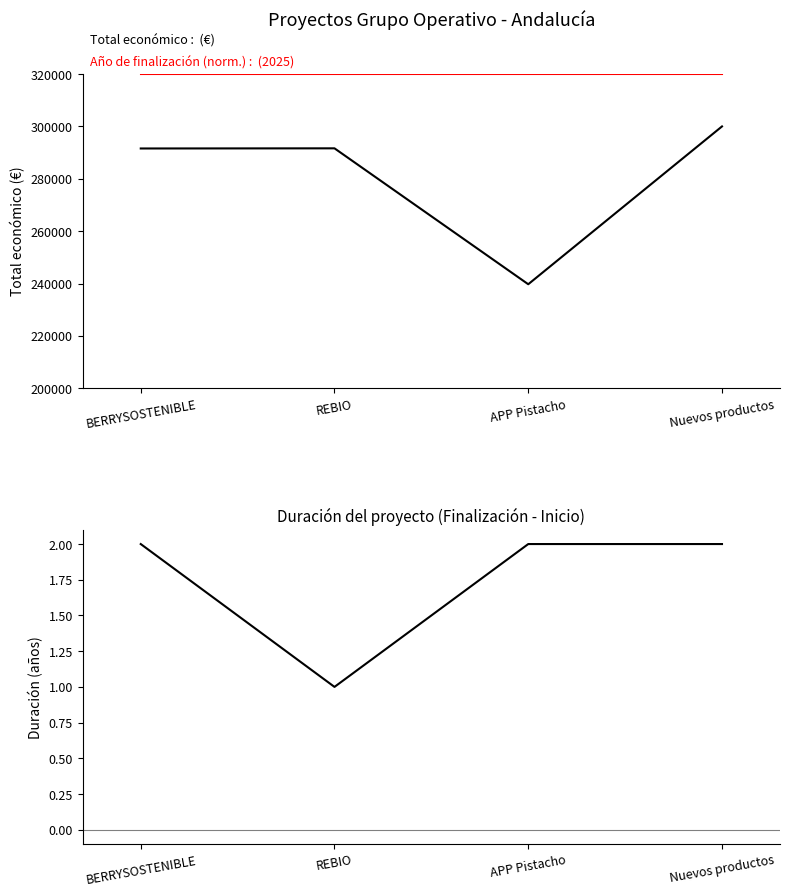

What is the value of the Duración (Finalización - Inicio) point at the 1st from the left?

2